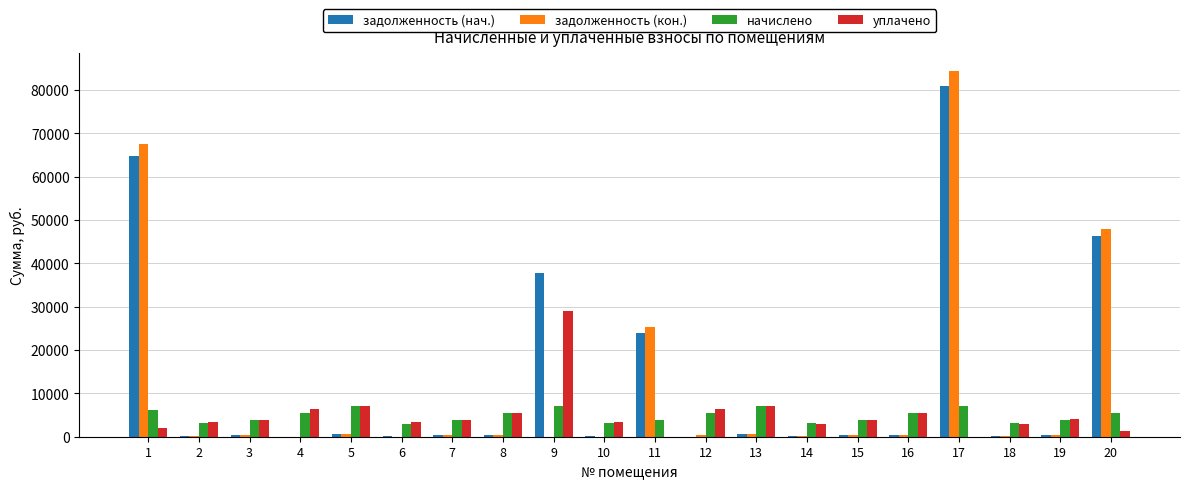

What is the highest value of the задолженность (кон.) series?

84398.8